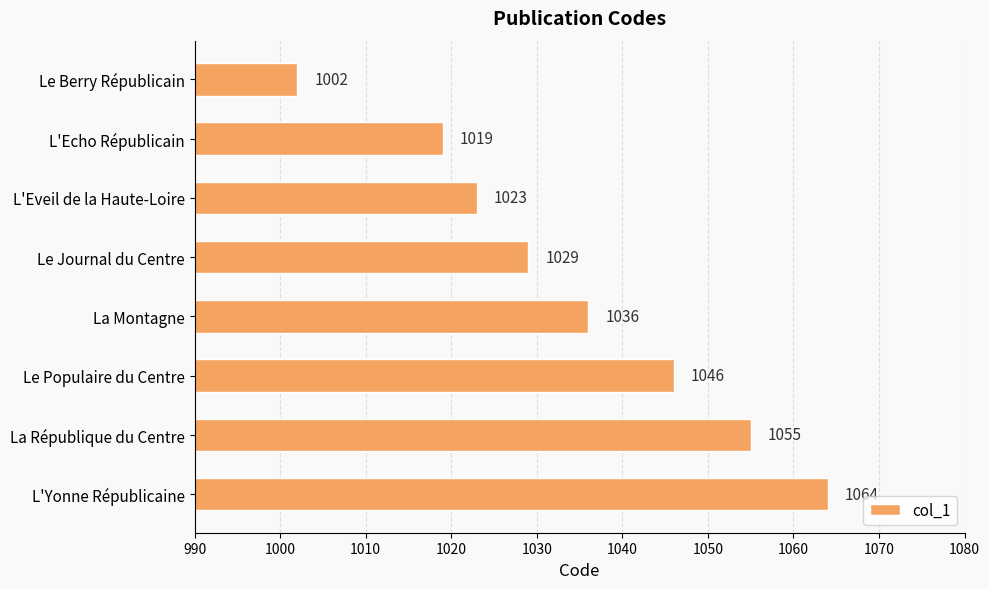

What is the minimum value shown in the chart?

1002